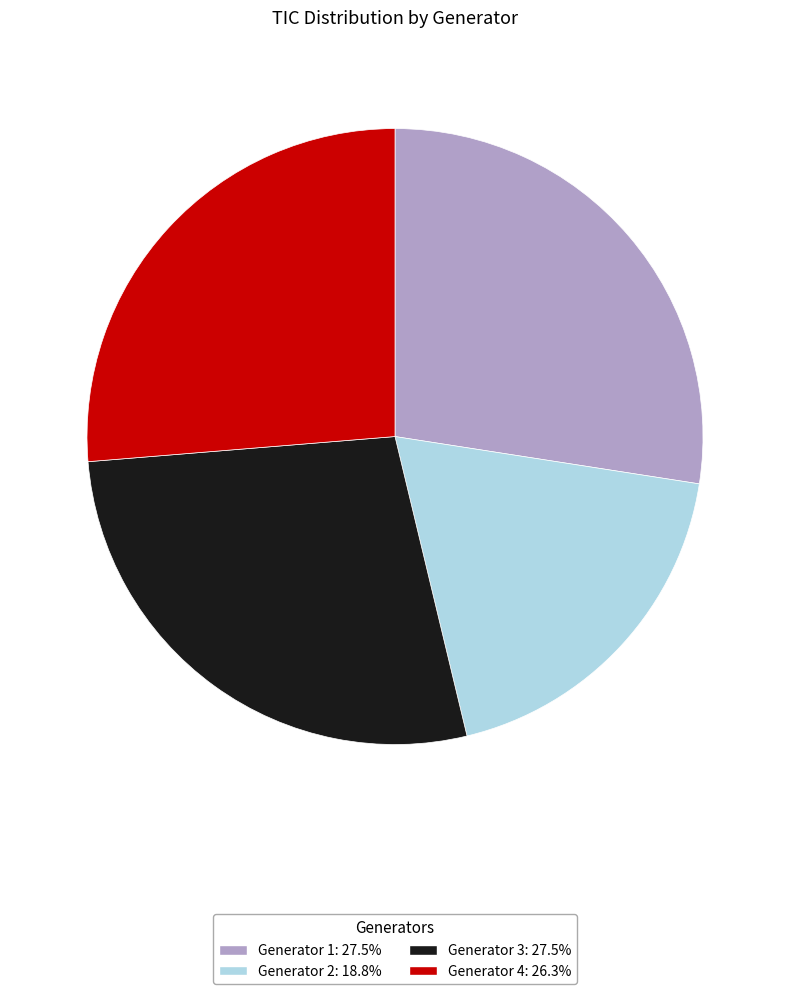

What is the ratio of the value at Generator 3 to the value at Generator 2?

1.5